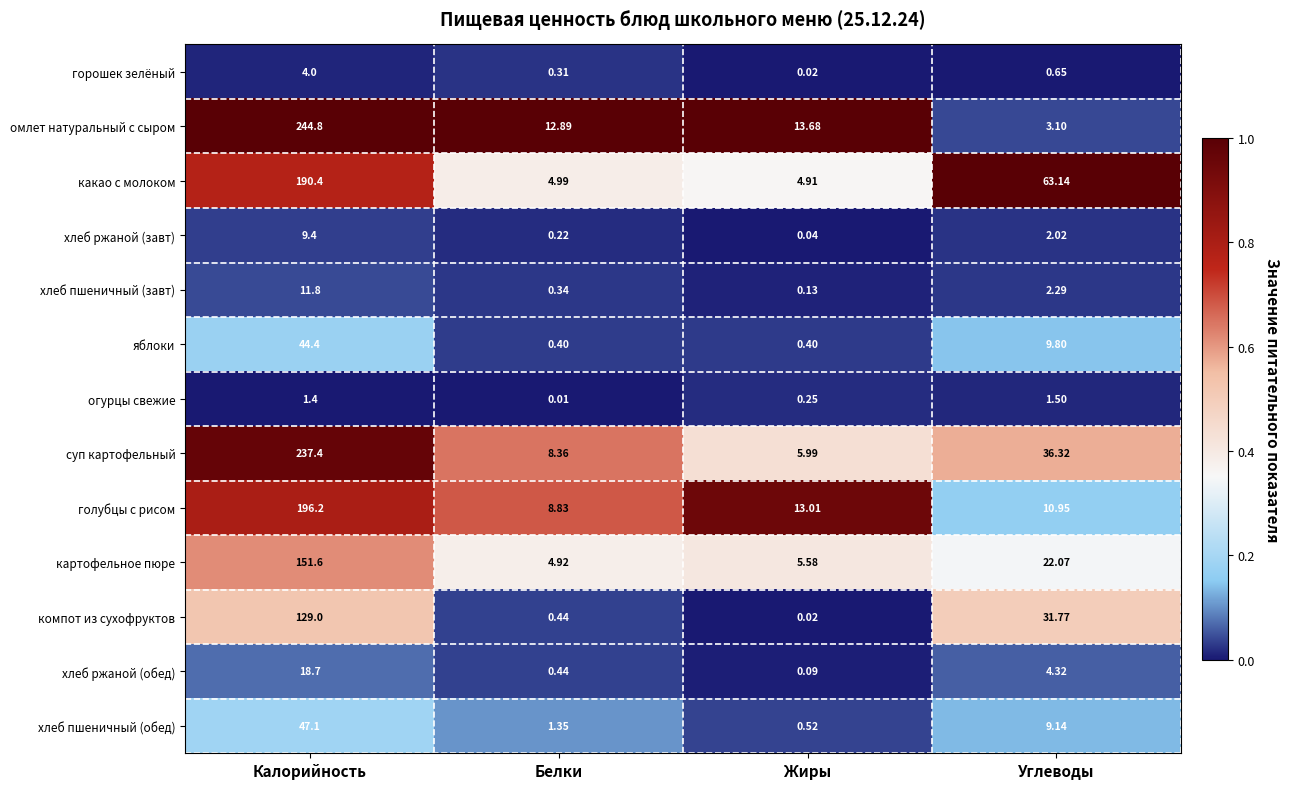

Rank the series at Калорийность from highest to lowest value.

омлет натуральный с сыром, суп картофельный, голубцы с рисом, какао с молоком, картофельное пюре, компот из сухофруктов, хлеб пшеничный (обед), яблоки, хлеб ржаной (обед), хлеб пшеничный (завт), хлеб ржаной (завт), горошек зелёный, огурцы свежие